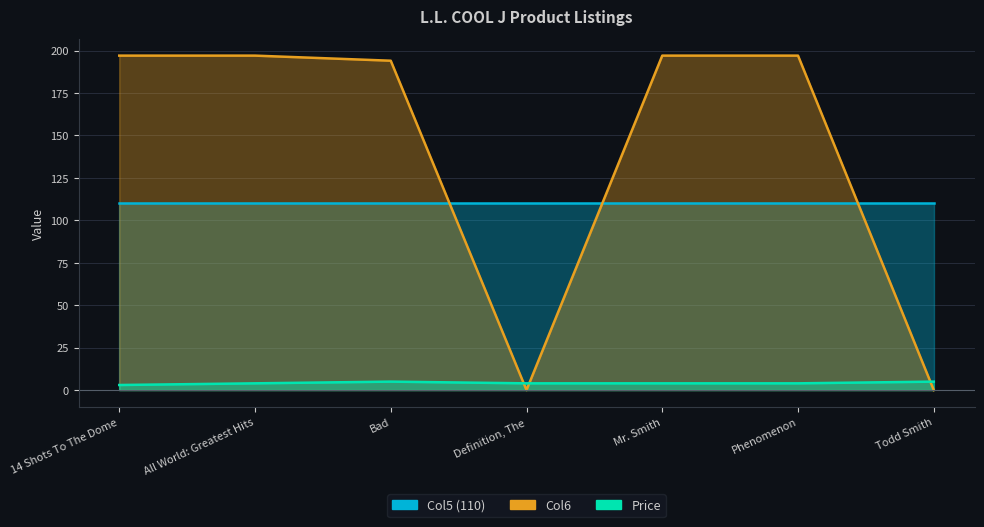

How many data points in Price are less than 3?

1